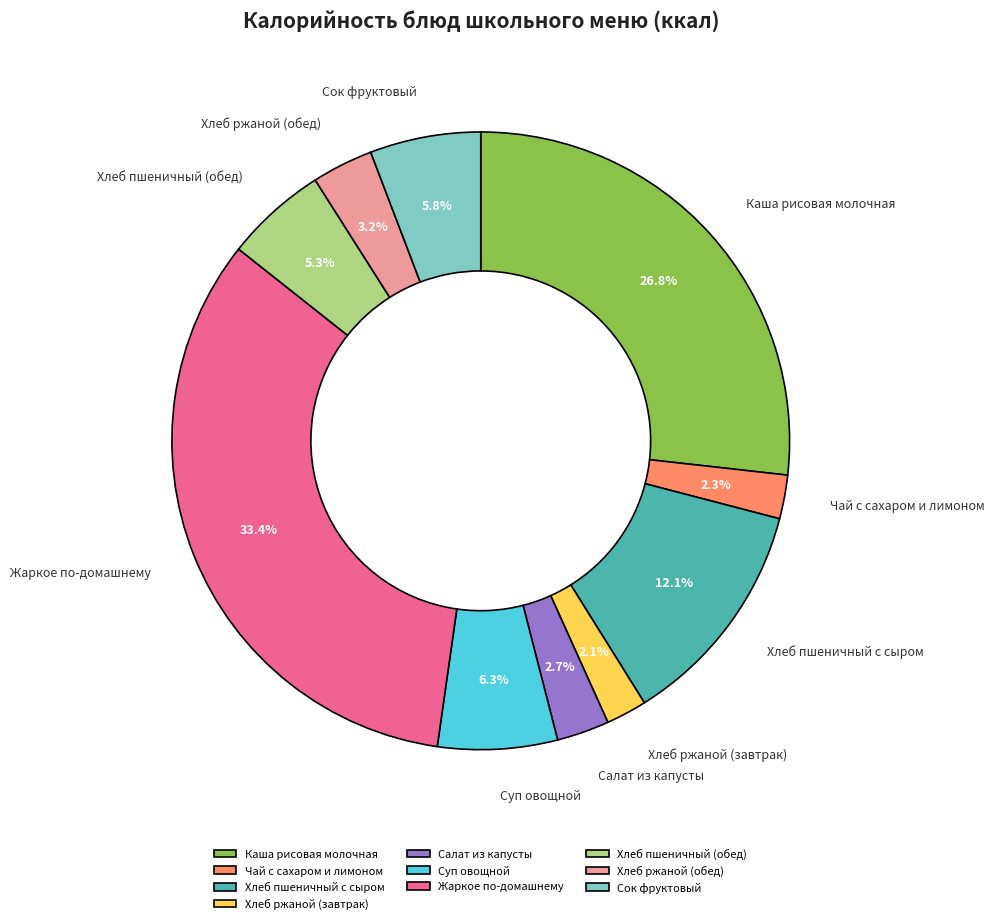

To the nearest percent, what is the difference between the largest and smallest slice percentages?

31%